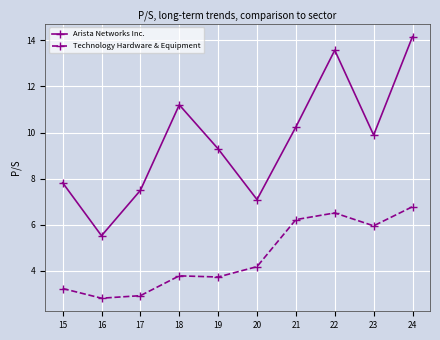

What is the average value of the Arista Networks Inc. series?

9.6